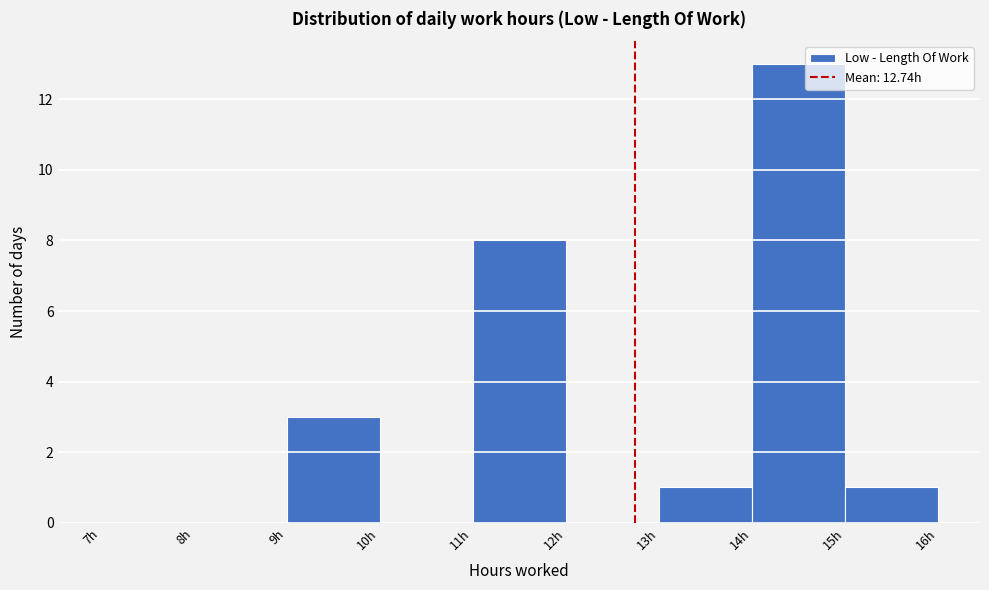

What is the height of the bar covering 15 to 16 on the x-axis? The values are not printed on the chart, so give them approximately, as read against the axis.

1